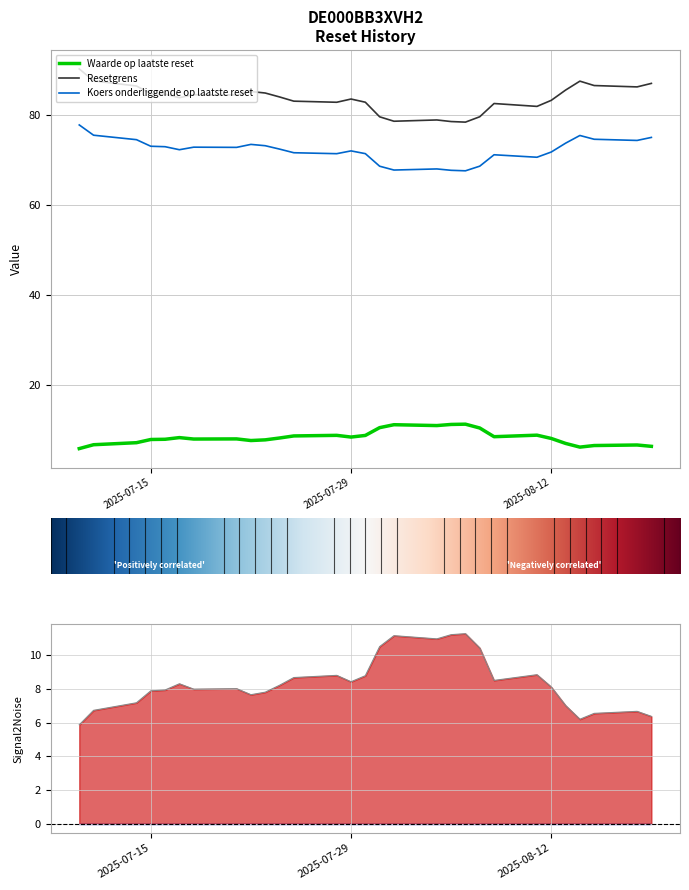

Rank the series by their average value, from lowest to highest.

Waarde op laatste reset, Koers onderliggende op laatste reset, Resetgrens